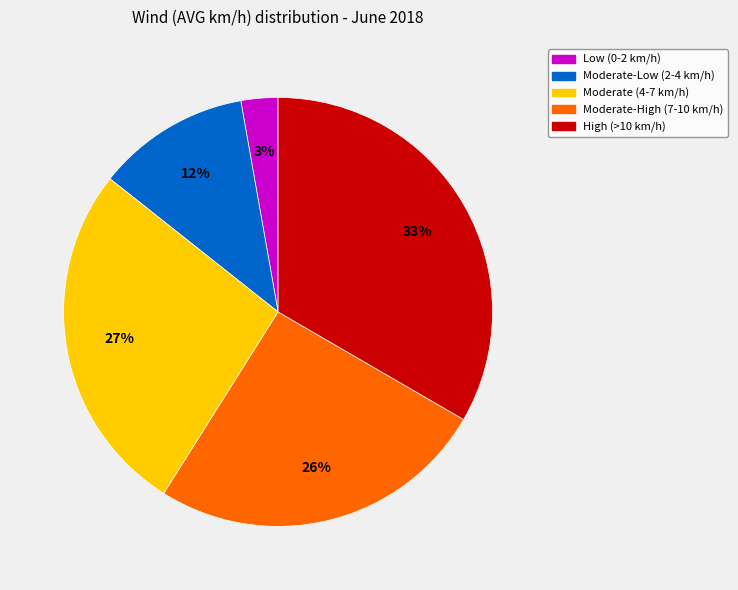

To the nearest percent, what is the average slice percentage?

20%